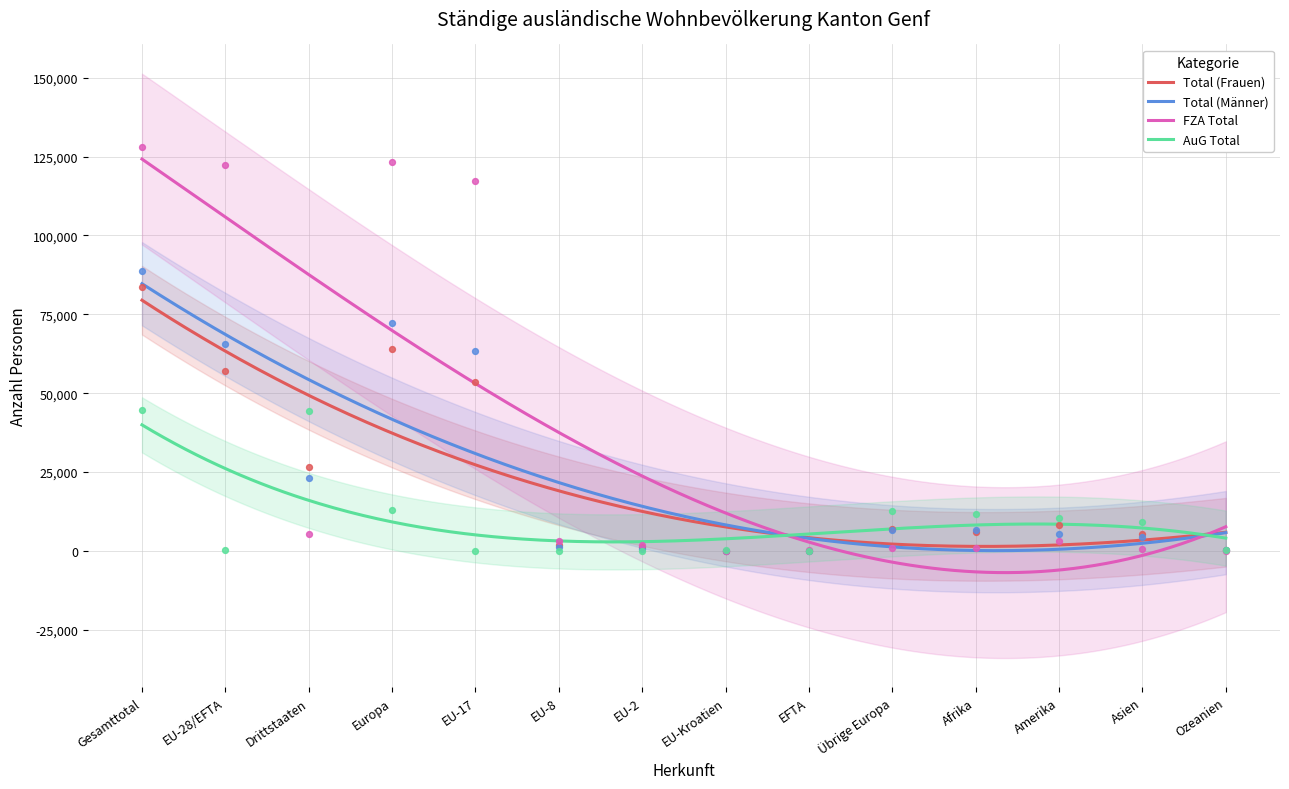

What are all the series names shown in the legend?

Total (Frauen), Total (Männer), FZA Total, AuG Total